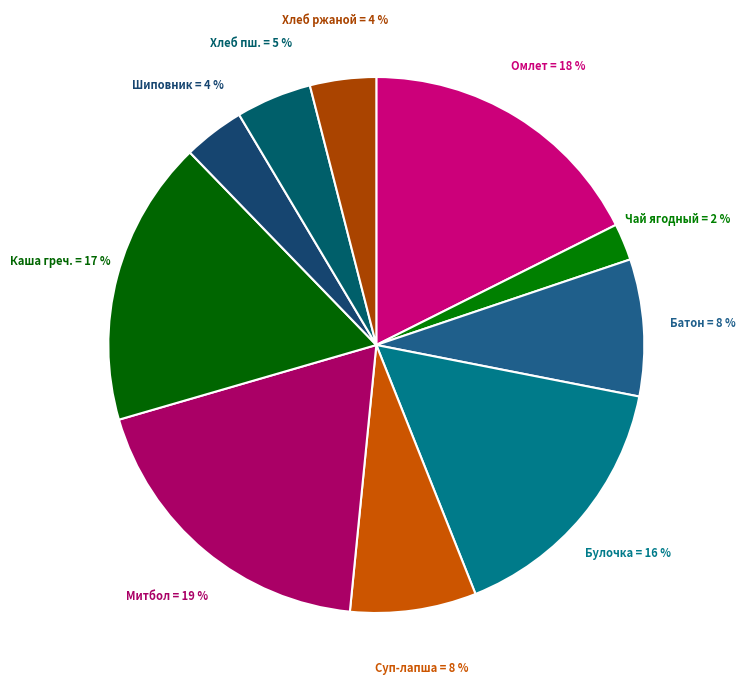

To the nearest percent, what is the difference between the largest and smallest slice percentages?

17%